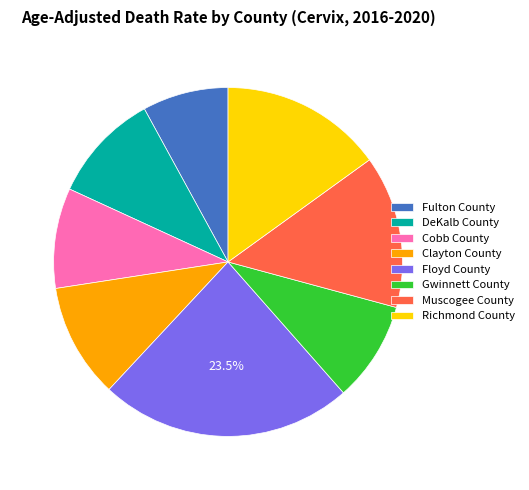

Approximately how many times larger is the value at Floyd County compared to Muscogee County?

1.7